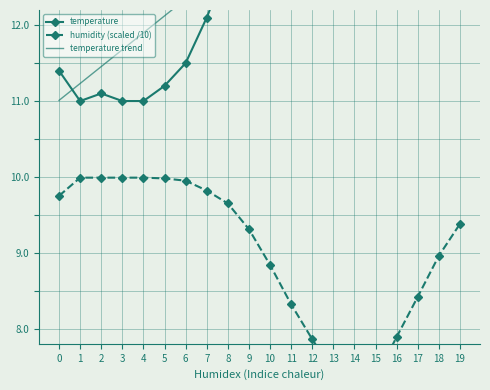

The temperature trend series shows 26.8 at 18. True or false?

False